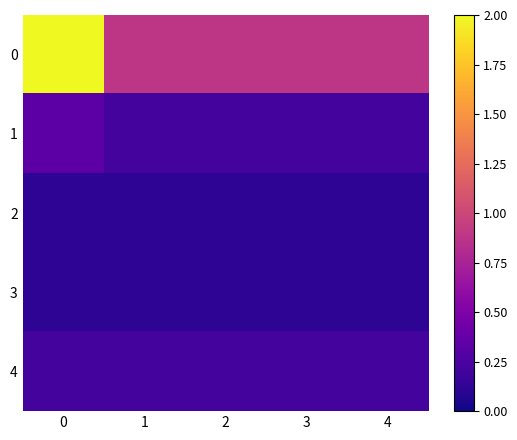

What is the difference between the highest and lowest values at 4?

0.8